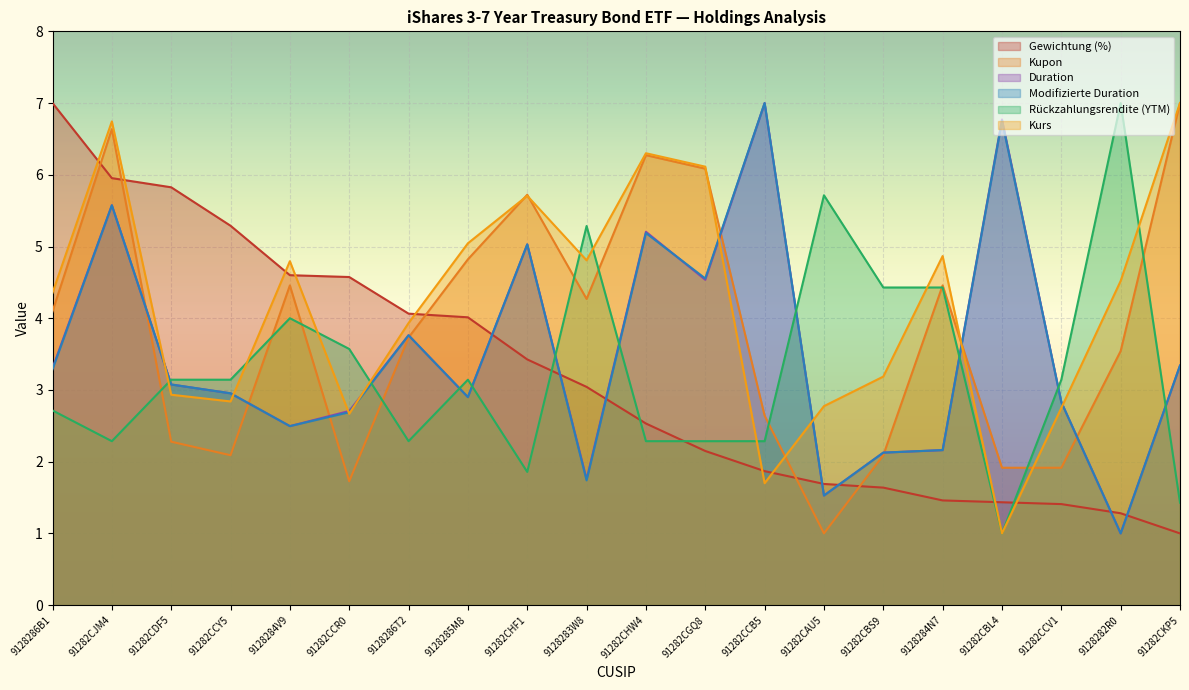

What is the label of the 20th point from the right?

9128286B1